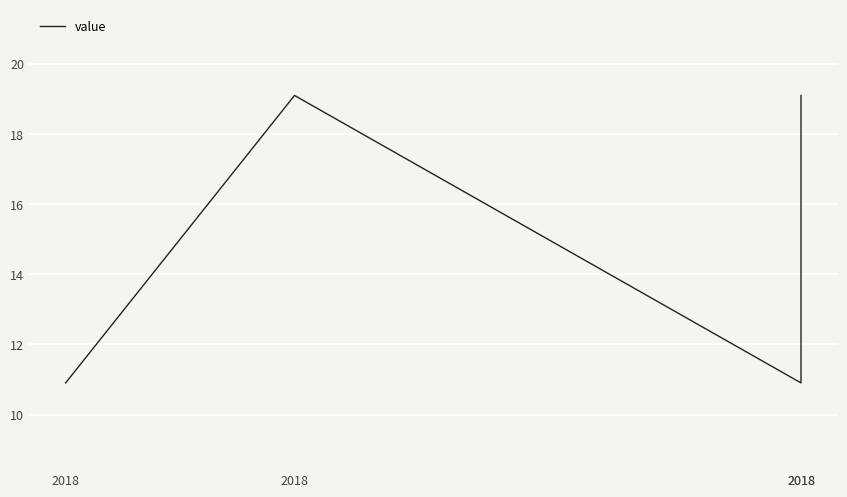

What is the difference between the maximum and minimum values?

8.2